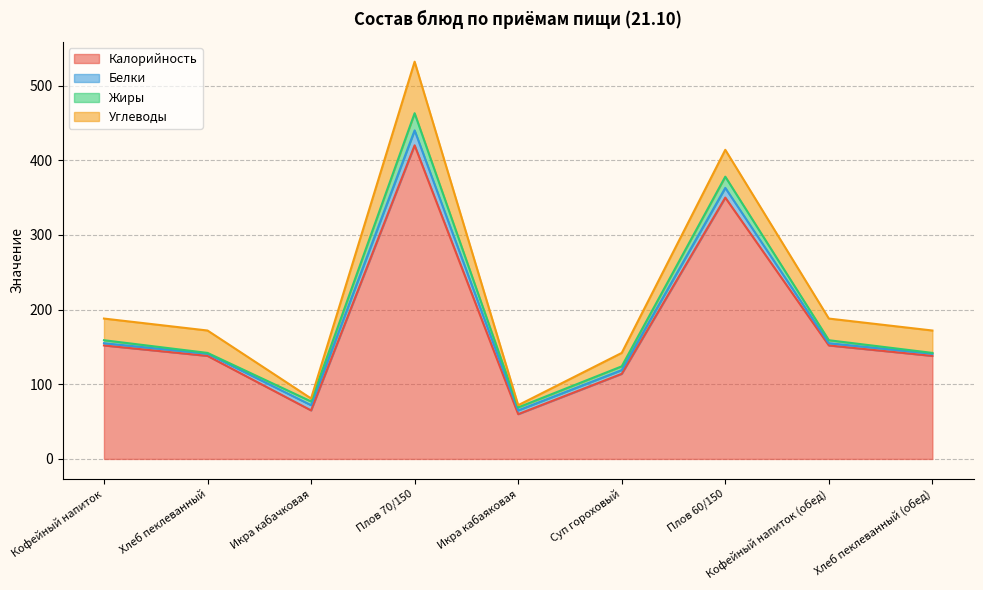

Which series has the largest range (max minus min)?

Калорийность